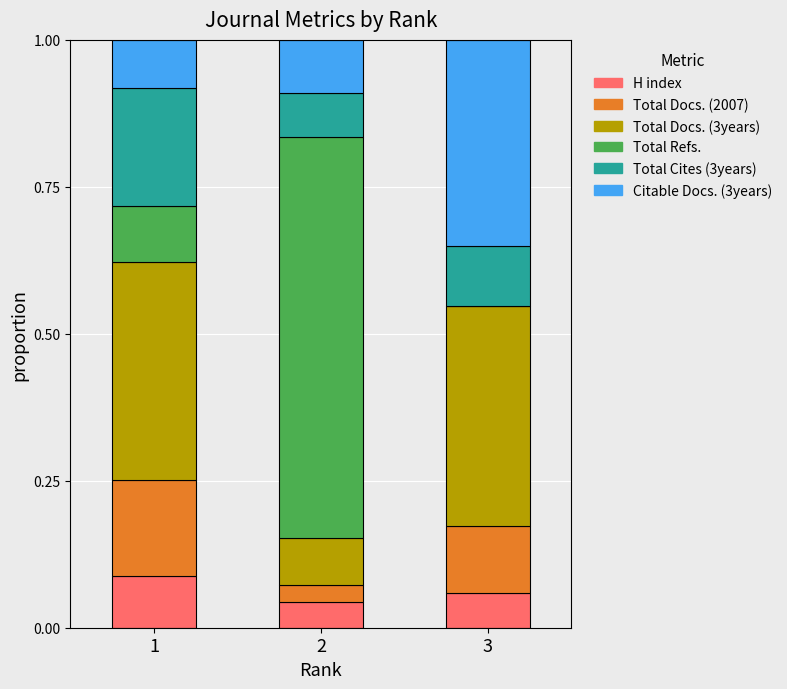

What is the total value across all series at 3?

1.0